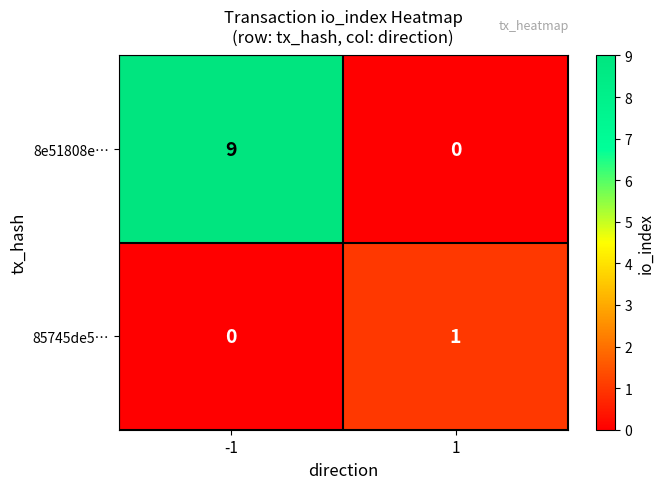

How many data points does each series have?

2